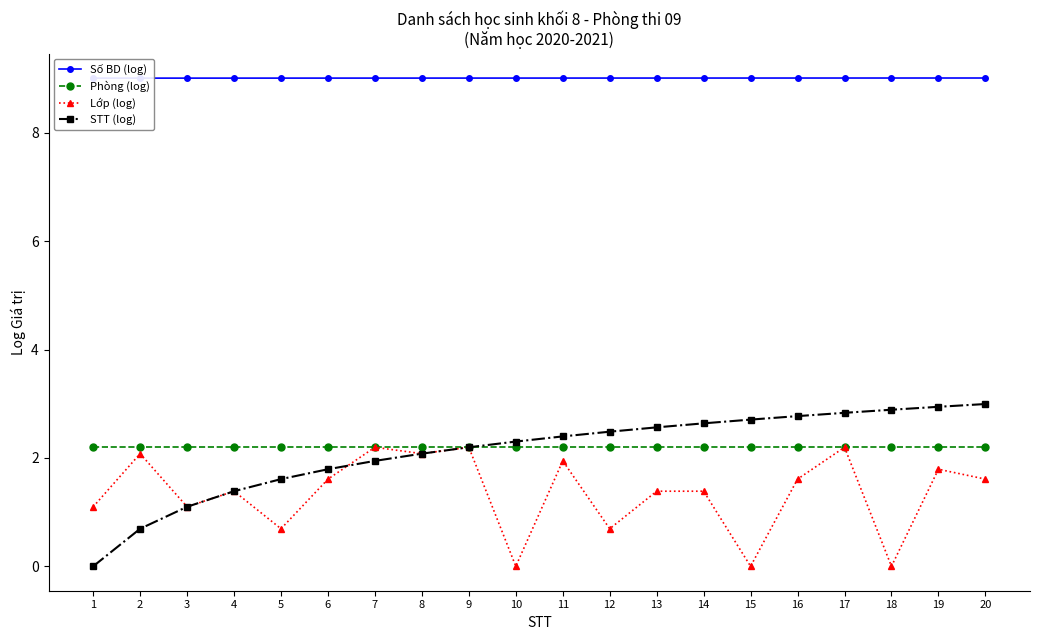

What is the value of the Lớp (log) point at the 14th from the left?

1.4